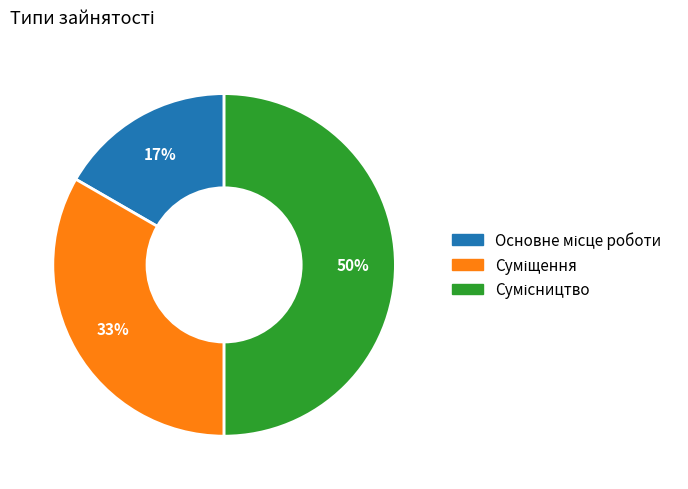

To the nearest percent, what is the average slice percentage?

33%